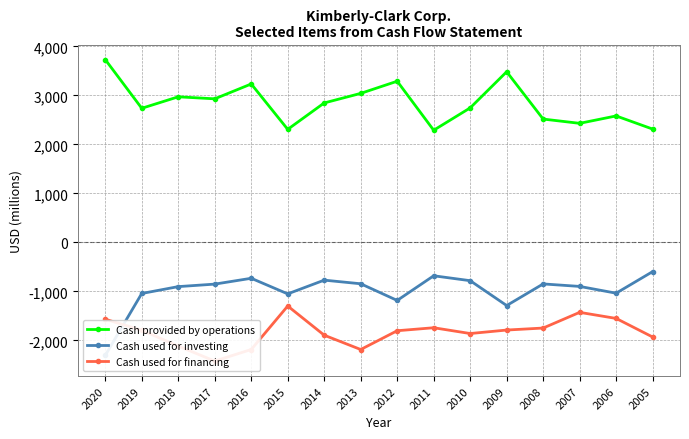

Between 2015 and 2012, which series saw the biggest shift?

Cash provided by operations